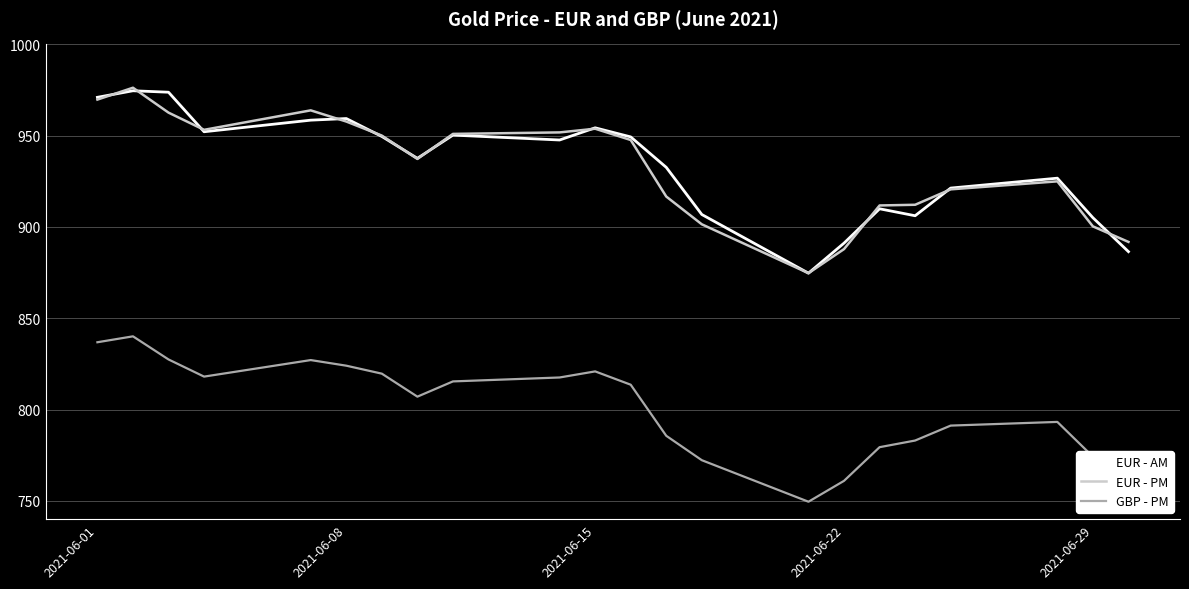

True or false: EUR - AM and GBP - PM intersect in this chart.

False